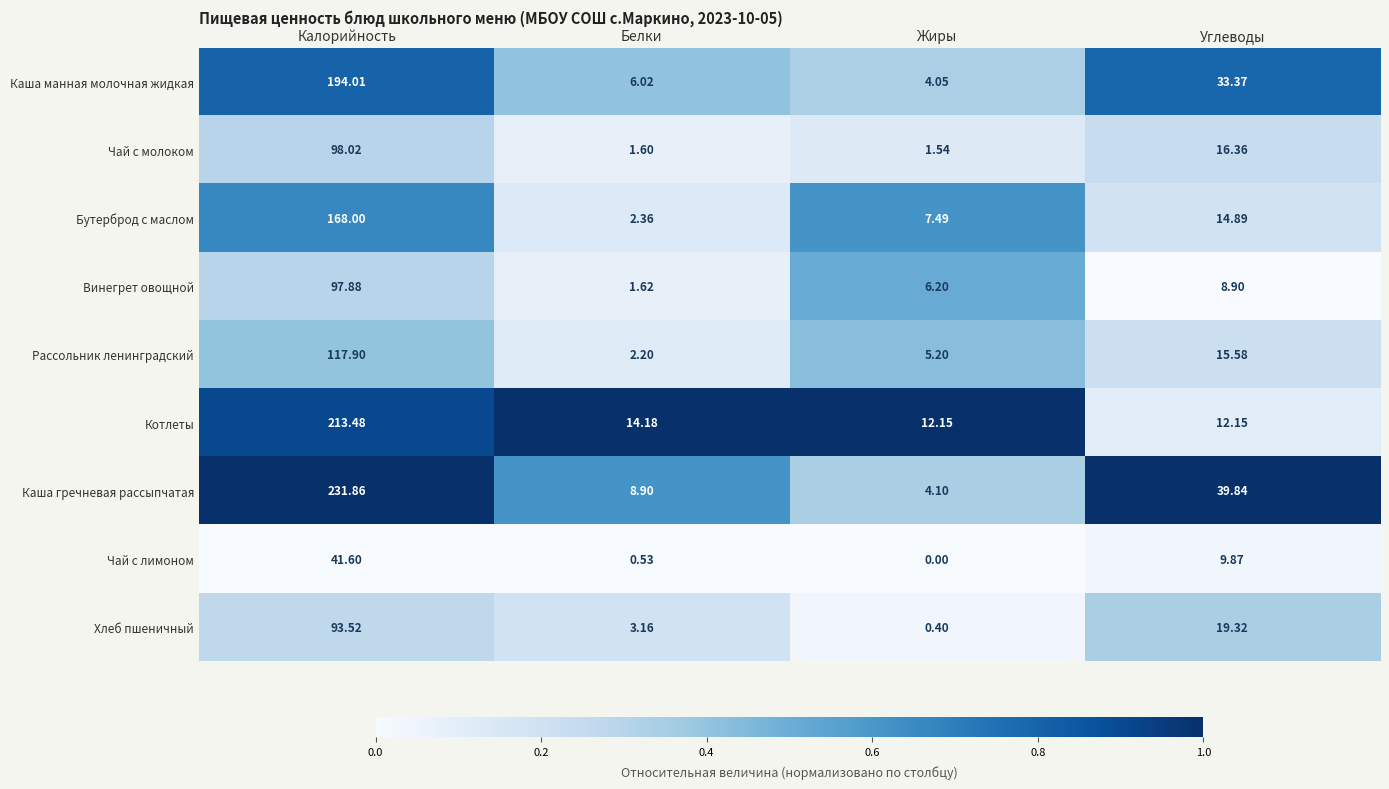

Rank the series by their maximum value, from highest to lowest.

Каша гречневая рассыпчатая, Котлеты, Каша манная молочная жидкая, Бутерброд с маслом, Рассольник ленинградский, Чай с молоком, Винегрет овощной, Хлеб пшеничный, Чай с лимоном